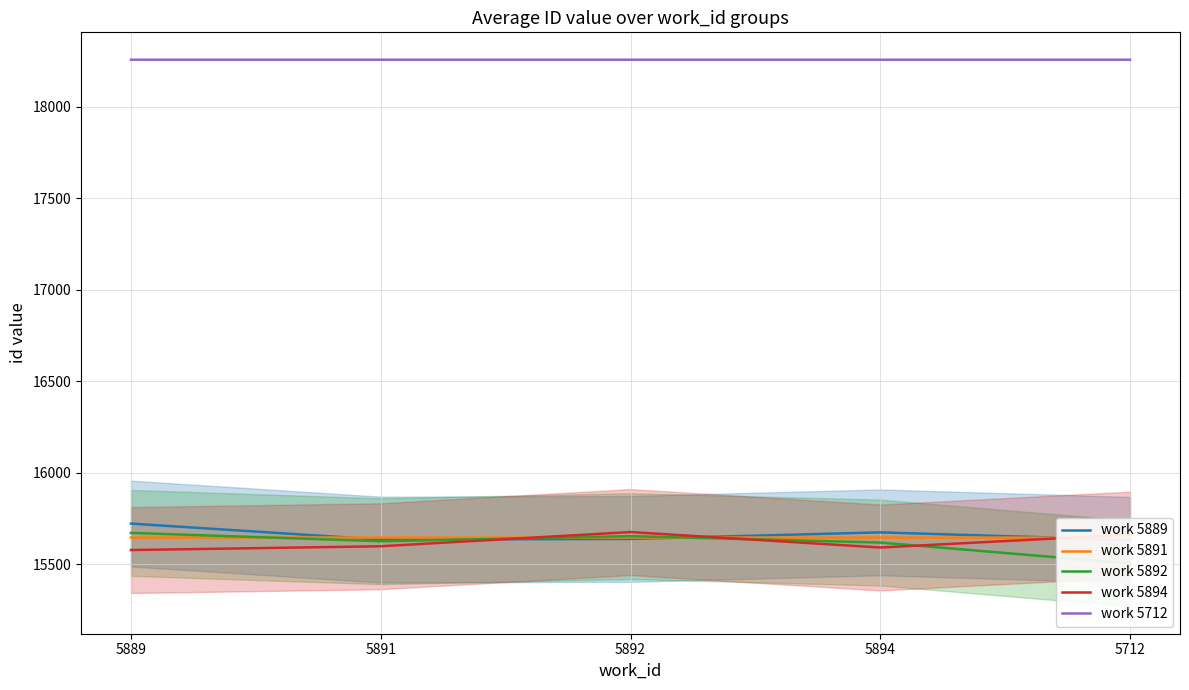

At which category does the chart reach its minimum across all series?

5712